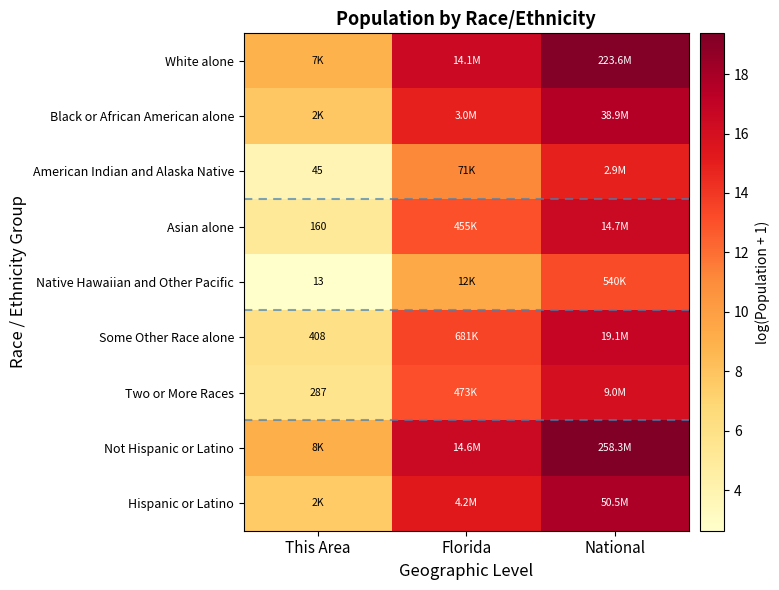

At which category is the sum across all series the highest?

National